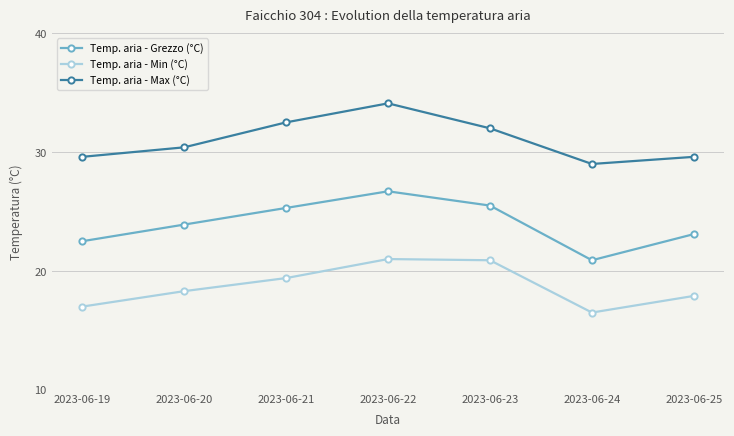

Does the chart display data point markers on the line(s)?

Yes